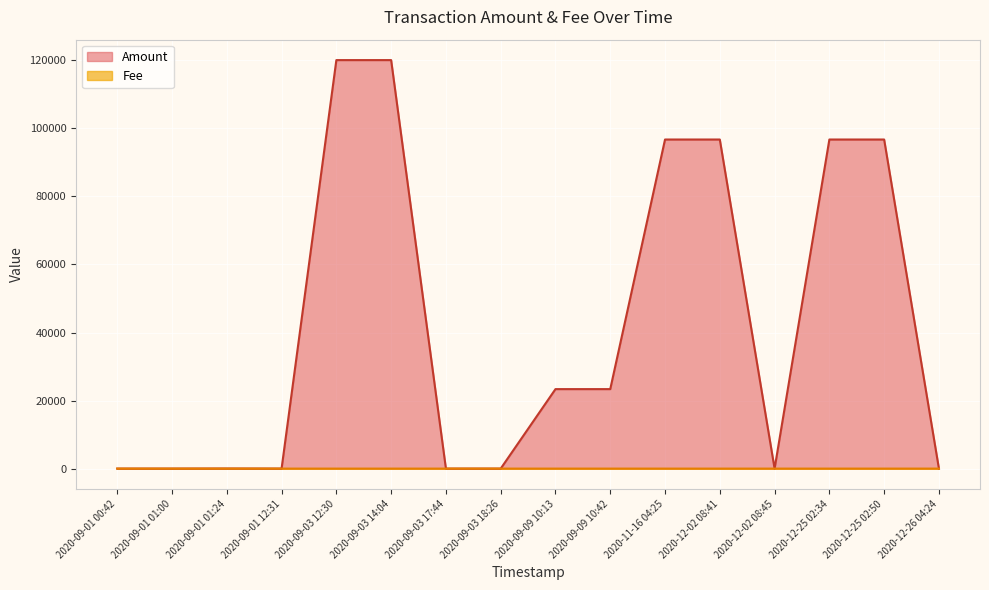

Does the chart display data point markers on the line(s)?

No